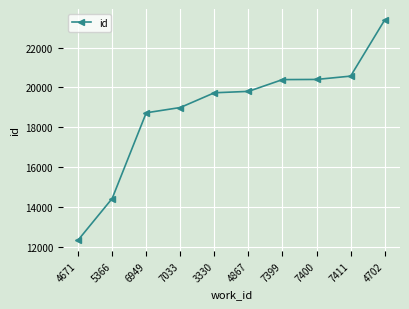

Approximately how many times larger is the value at 4671 compared to 4702?

0.5